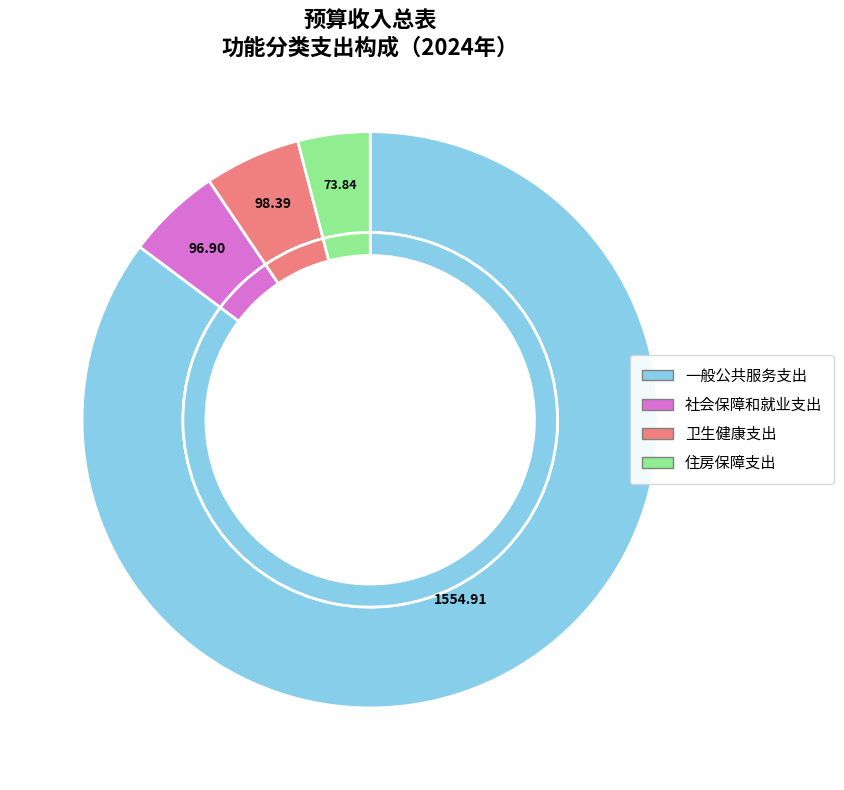

Combined, what portion of the pie is 卫生健康支出 and 社会保障和就业支出?

10.7%